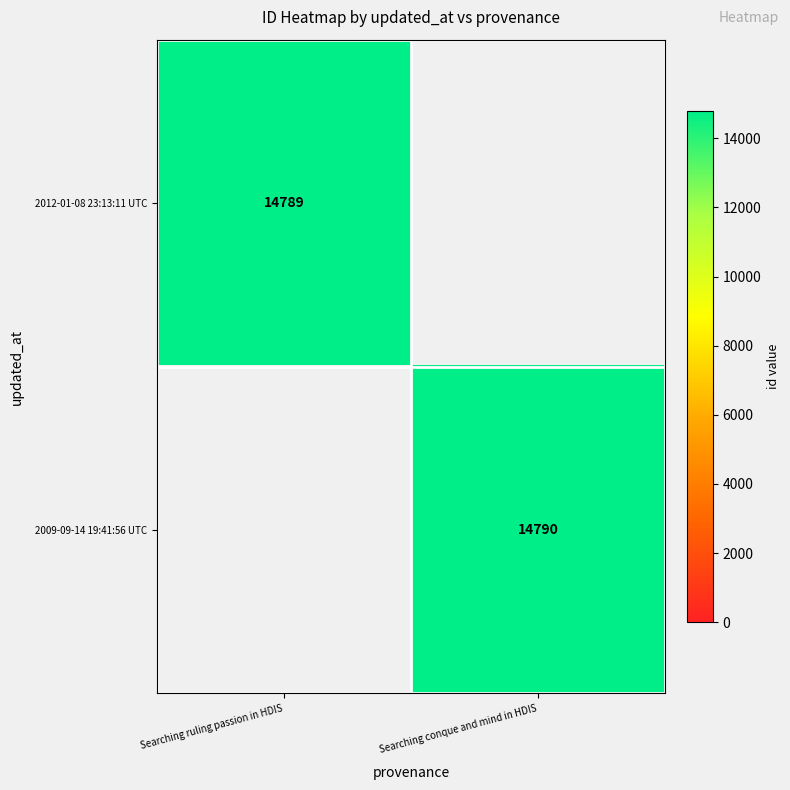

Is the value of 2009-09-14 19:41:56 UTC at Searching conque and mind in HDIS greater than the value of 2012-01-08 23:13:11 UTC at Searching ruling passion in HDIS?

Yes